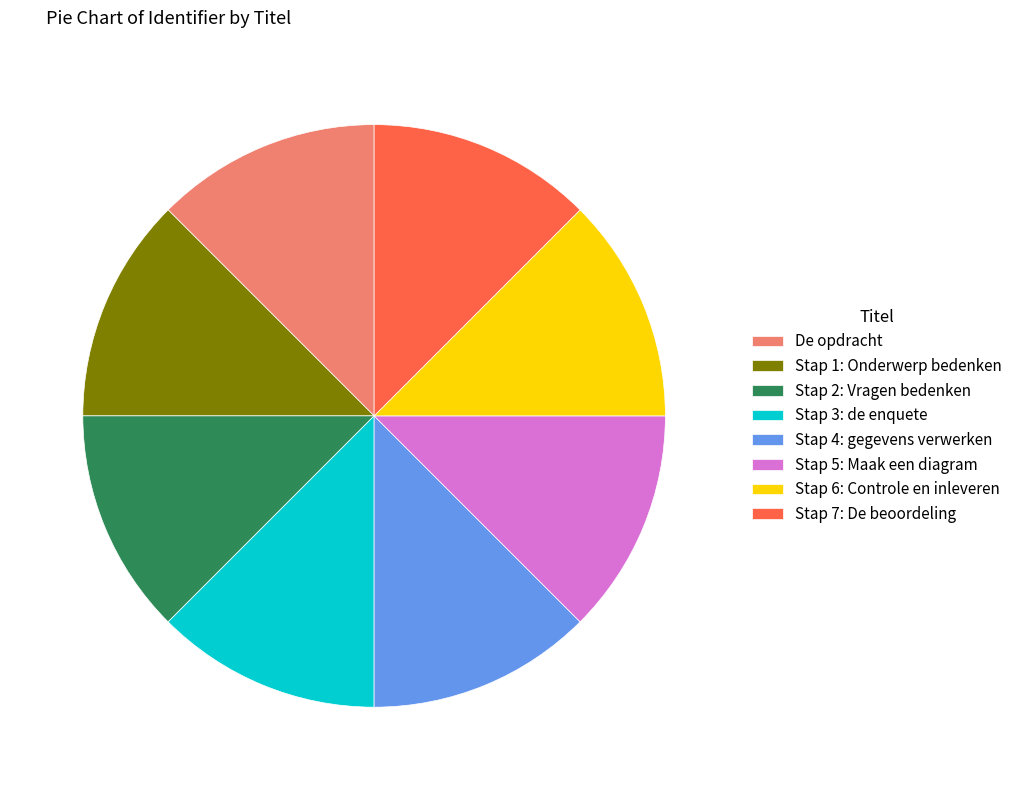

Count the number of slices in the pie.

8